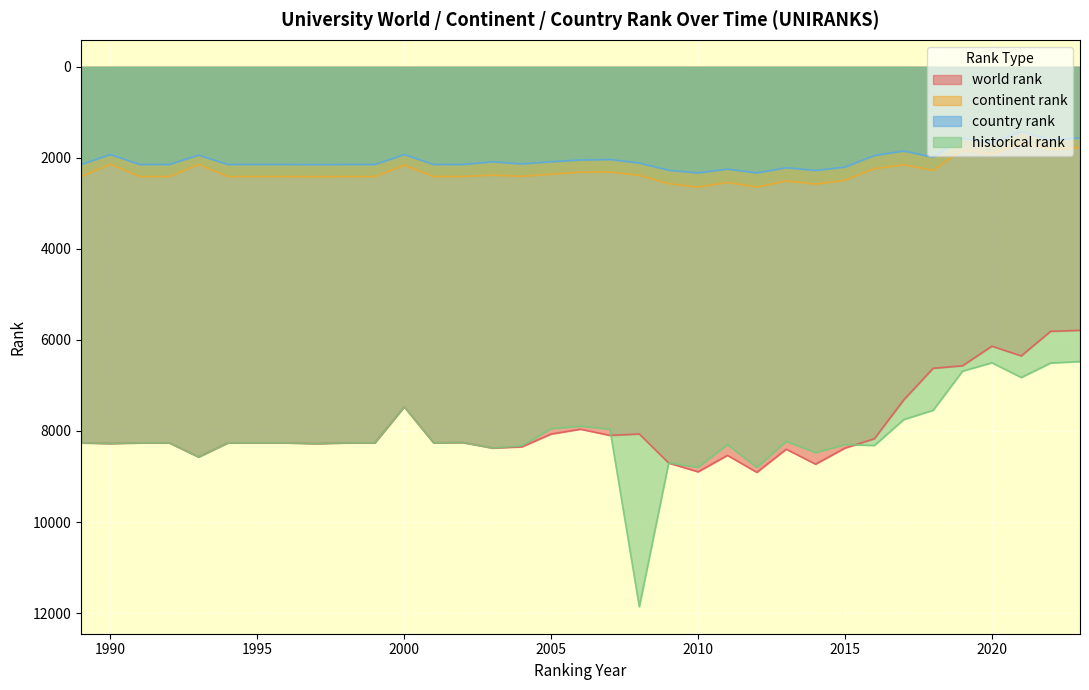

Reading right to left, what are all the values shown in this chart?

world rank: 5788.0	5810.0	6350.0	6137.0	6567.0	6623.0	7317.0	8170.0	8374.0	8728.0	8399.0	8907.0	8535.0	8896.0	8703.0	8066.0	8096.0	7960.0	8066.0	8348.0	8373.0	8253.0	8260.0	7469.0	8260.0	8260.0	8278.0	8260.0	8260.0	8260.0	8571.0	8260.0	8260.0	8275.0	8260.0
continent rank: 1770.0	1813.0	1667.0	1915.0	1825.0	2275.0	2151.0	2236.0	2492.0	2575.0	2508.0	2641.0	2540.0	2642.0	2567.0	2386.0	2311.0	2314.0	2357.0	2406.0	2378.0	2409.0	2411.0	2164.0	2411.0	2411.0	2413.0	2411.0	2411.0	2411.0	2145.0	2411.0	2411.0	2142.0	2411.0
country rank: 1562.0	1606.0	1420.0	1669.0	1567.0	1986.0	1847.0	1948.0	2202.0	2275.0	2216.0	2330.0	2246.0	2329.0	2271.0	2113.0	2035.0	2045.0	2084.0	2132.0	2085.0	2144.0	2145.0	1926.0	2145.0	2145.0	2146.0	2145.0	2145.0	2145.0	1939.0	2145.0	2145.0	1927.0	2145.0
historical rank: 6473.5	6506.0	6824.0	6501.0	6684.0	7544.5	7748.0	8318.0	8297.0	8475.0	8227.0	8800.0	8298.5	8797.0	8702.0	11860.5	7959.0	7893.5	7946.5	8326.0	8373.0	8253.0	8260.0	7469.0	8260.0	8260.0	8278.0	8260.0	8260.0	8260.0	8571.0	8260.0	8260.0	8275.0	8260.0